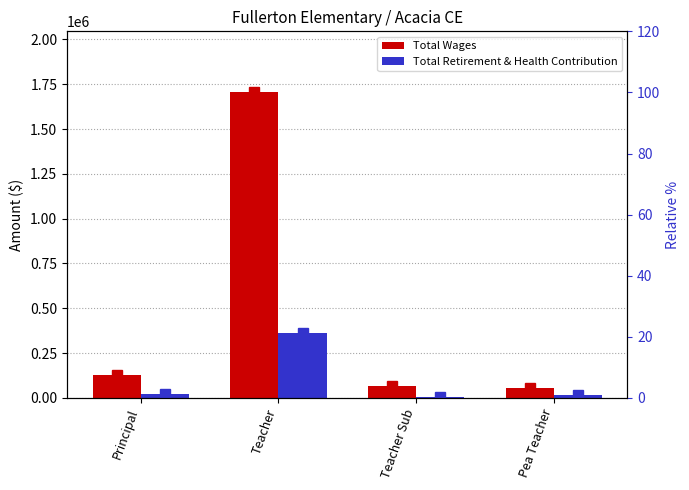

Reading left to right, list all the values displayed in this chart.

Total Wages: 125414.0	1703962.0	66996.0	57072.0
Total Retirement & Health Contribution: 19918.0	364595.0	7070.0	17702.0
Total Wages %: 7.4	100.0	3.9	3.3
Total Retirement % : 1.2	21.4	0.4	1.0